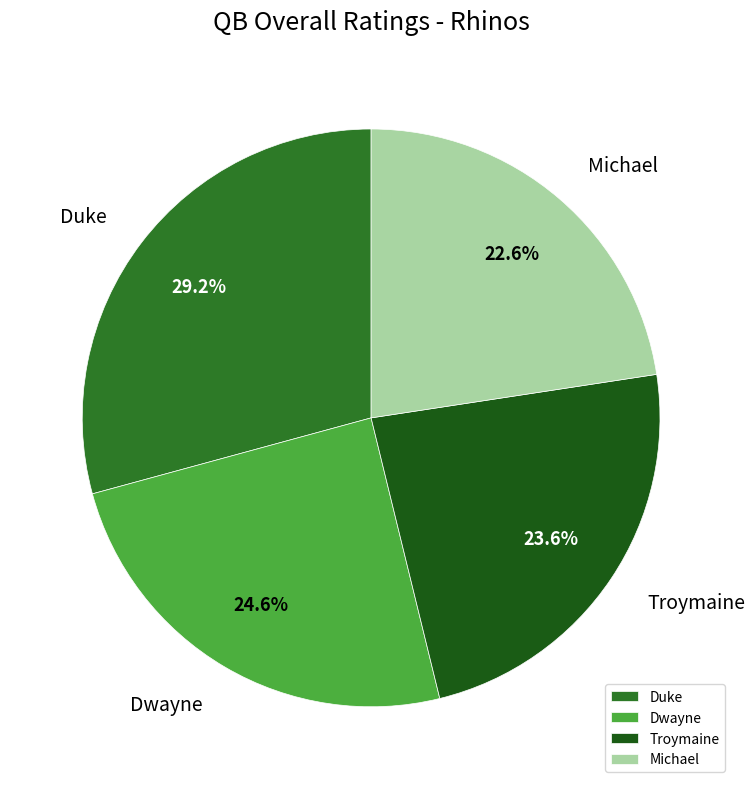

To the nearest percent, what percentage of the pie is Troymaine?

24%